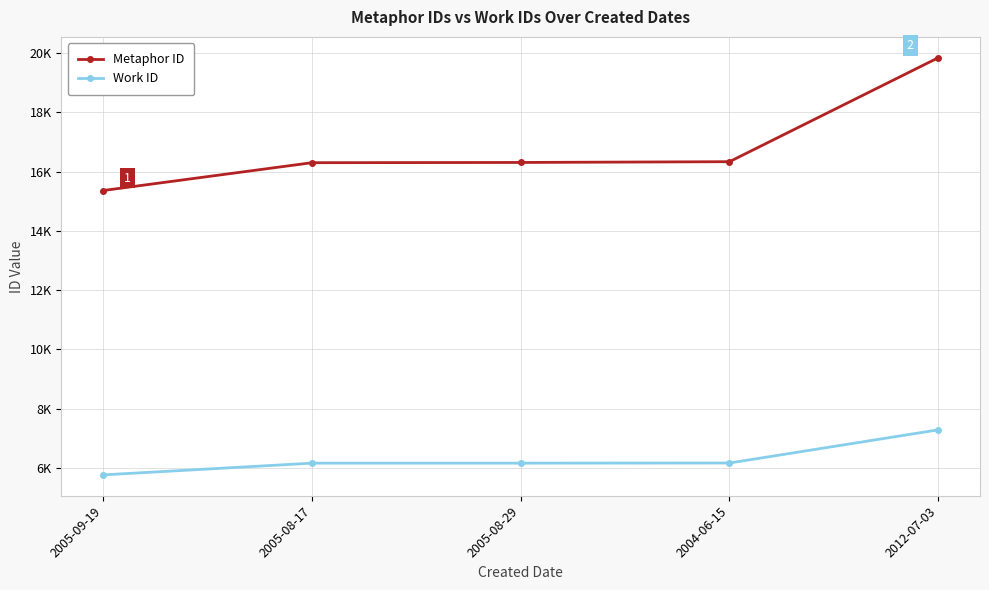

Is this an area chart (filled region under the line)?

No